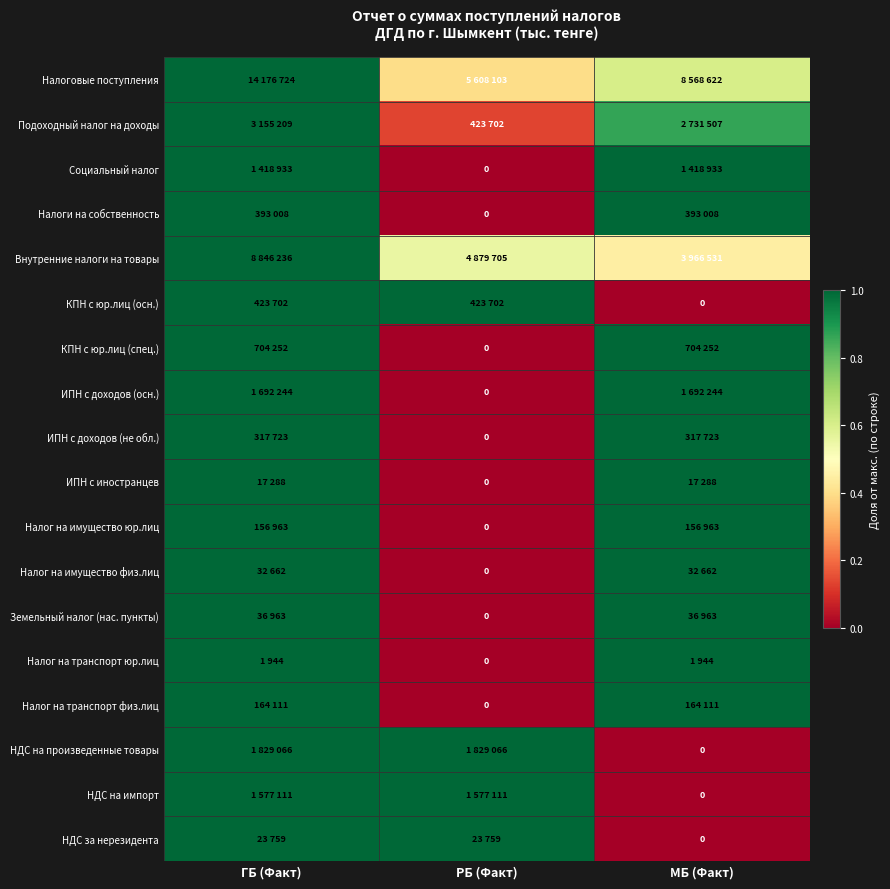

Count the Налог на транспорт юр.лиц values in the range 0 to 1.

3